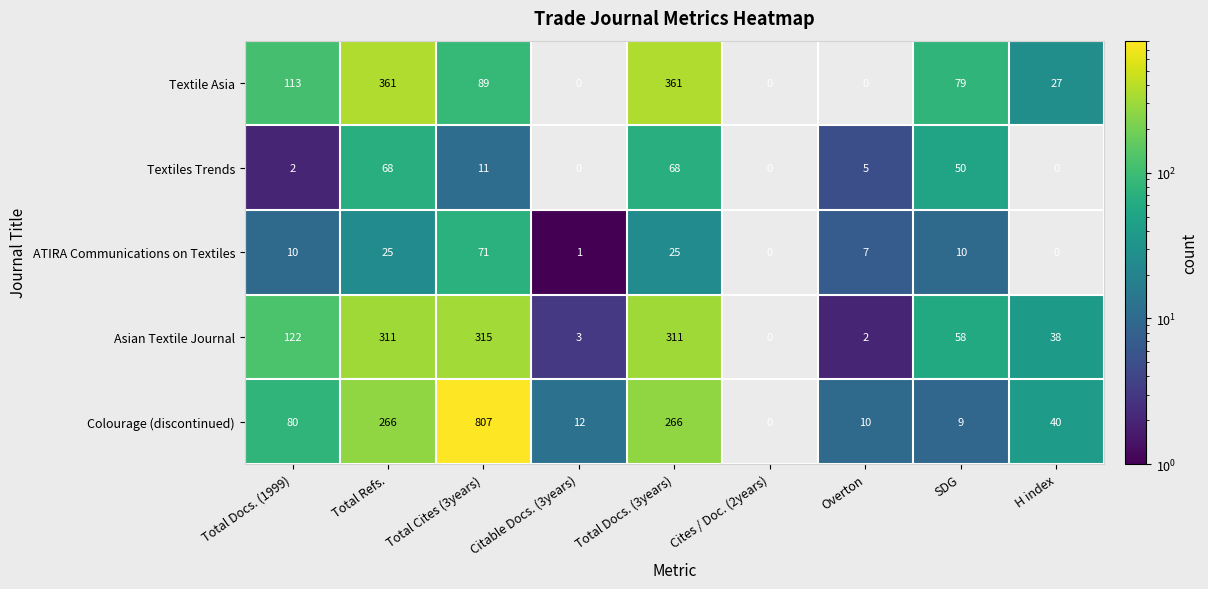

True or false: ATIRA Communications on Textiles has a value of 10 at SDG.

True